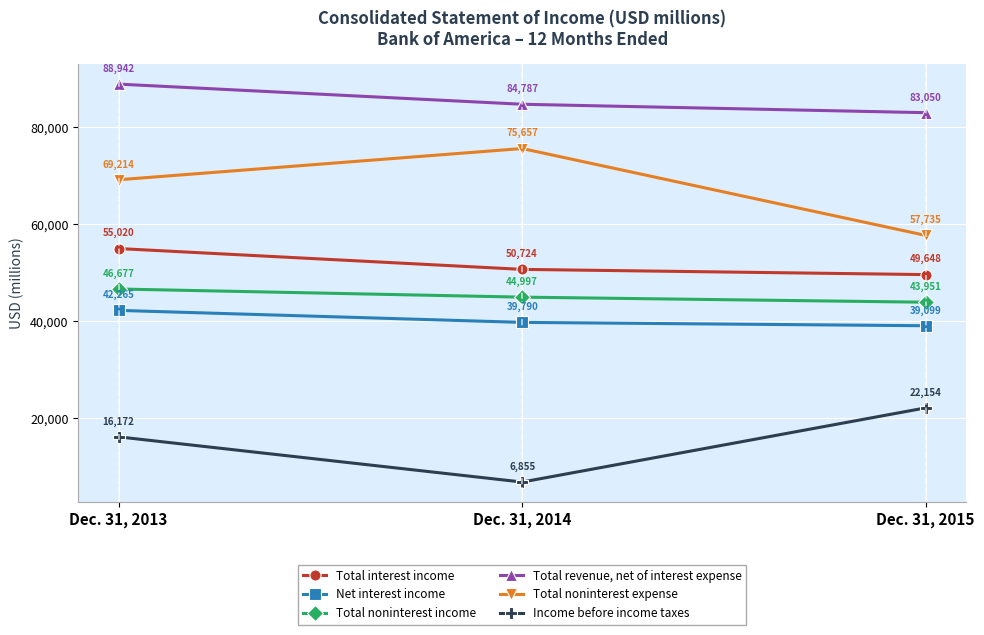

At which category is the sum across all series the highest?

Dec. 31, 2013